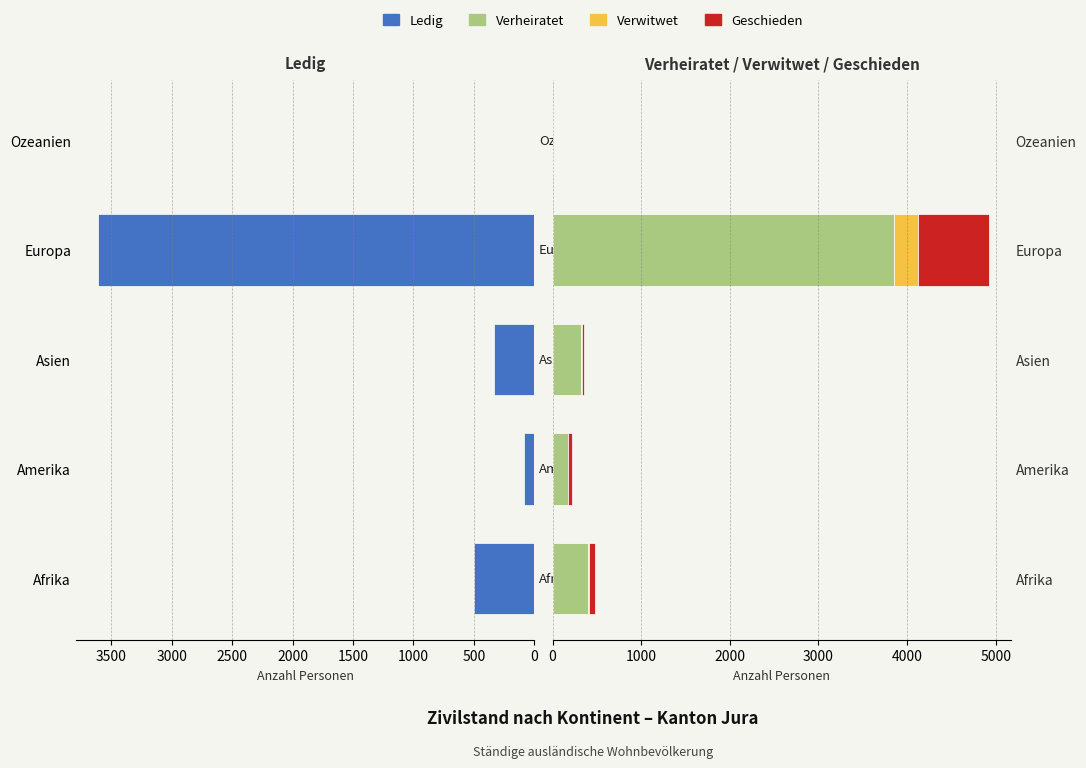

Is the value of verwitwet at Afrika greater than the value of ledig at Asien?

No